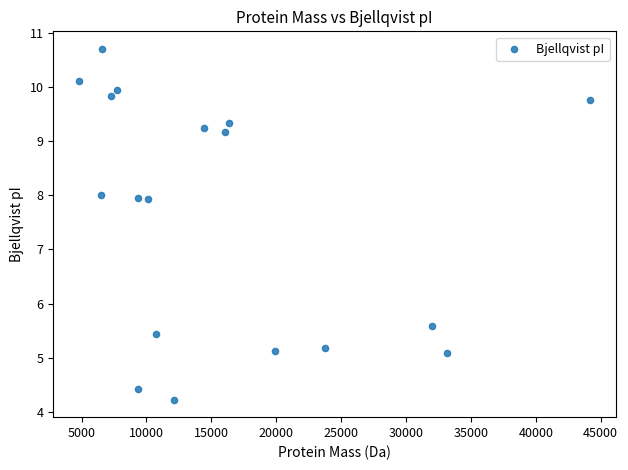

What is the range of Y values (max minus min)?

6.5